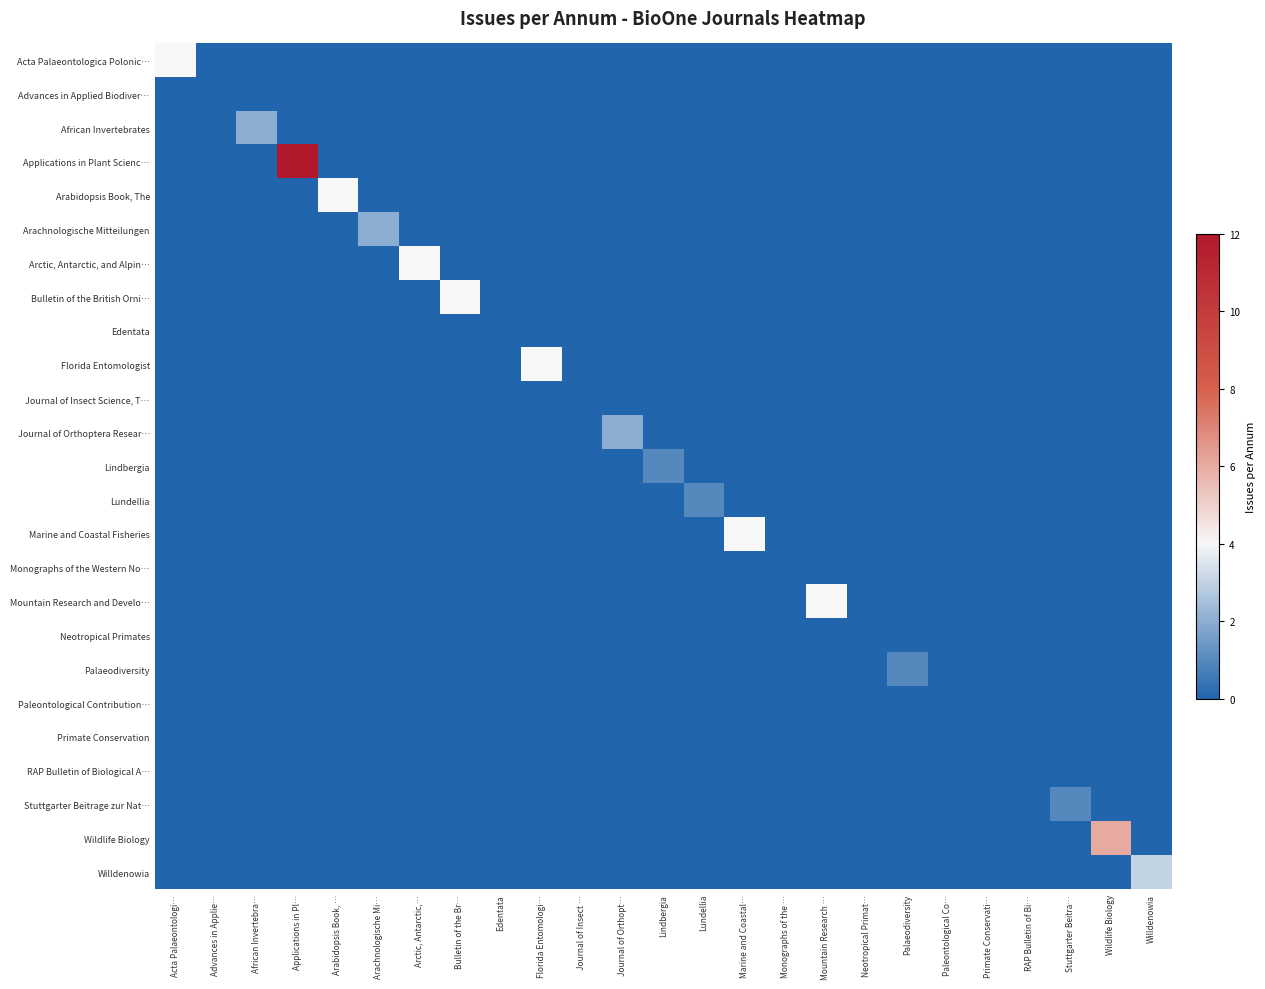

Reading left to right, what are all the values shown in this chart?

Acta Palaeontologica Polonic…: Acta Palaeontologi…=4	Advances in Applie…=0	African Invertebra…=0	Applications in Pl…=0	Arabidopsis Book, …=0	Arachnologische Mi…=0	Arctic, Antarctic,…=0	Bulletin of the Br…=0	Edentata=0	Florida Entomologi…=0	Journal of Insect …=0	Journal of Orthopt…=0	Lindbergia=0	Lundellia=0	Marine and Coastal…=0	Monographs of the …=0	Mountain Research …=0	Neotropical Primat…=0	Palaeodiversity=0	Paleontological Co…=0	Primate Conservati…=0	RAP Bulletin of Bi…=0	Stuttgarter Beitra…=0	Wildlife Biology=0	Willdenowia=0
Advances in Applied Biodiver…: Acta Palaeontologi…=0	Advances in Applie…=0	African Invertebra…=0	Applications in Pl…=0	Arabidopsis Book, …=0	Arachnologische Mi…=0	Arctic, Antarctic,…=0	Bulletin of the Br…=0	Edentata=0	Florida Entomologi…=0	Journal of Insect …=0	Journal of Orthopt…=0	Lindbergia=0	Lundellia=0	Marine and Coastal…=0	Monographs of the …=0	Mountain Research …=0	Neotropical Primat…=0	Palaeodiversity=0	Paleontological Co…=0	Primate Conservati…=0	RAP Bulletin of Bi…=0	Stuttgarter Beitra…=0	Wildlife Biology=0	Willdenowia=0
African Invertebrates: Acta Palaeontologi…=0	Advances in Applie…=0	African Invertebra…=2	Applications in Pl…=0	Arabidopsis Book, …=0	Arachnologische Mi…=0	Arctic, Antarctic,…=0	Bulletin of the Br…=0	Edentata=0	Florida Entomologi…=0	Journal of Insect …=0	Journal of Orthopt…=0	Lindbergia=0	Lundellia=0	Marine and Coastal…=0	Monographs of the …=0	Mountain Research …=0	Neotropical Primat…=0	Palaeodiversity=0	Paleontological Co…=0	Primate Conservati…=0	RAP Bulletin of Bi…=0	Stuttgarter Beitra…=0	Wildlife Biology=0	Willdenowia=0
Applications in Plant Scienc…: Acta Palaeontologi…=0	Advances in Applie…=0	African Invertebra…=0	Applications in Pl…=12	Arabidopsis Book, …=0	Arachnologische Mi…=0	Arctic, Antarctic,…=0	Bulletin of the Br…=0	Edentata=0	Florida Entomologi…=0	Journal of Insect …=0	Journal of Orthopt…=0	Lindbergia=0	Lundellia=0	Marine and Coastal…=0	Monographs of the …=0	Mountain Research …=0	Neotropical Primat…=0	Palaeodiversity=0	Paleontological Co…=0	Primate Conservati…=0	RAP Bulletin of Bi…=0	Stuttgarter Beitra…=0	Wildlife Biology=0	Willdenowia=0
Arabidopsis Book, The: Acta Palaeontologi…=0	Advances in Applie…=0	African Invertebra…=0	Applications in Pl…=0	Arabidopsis Book, …=4	Arachnologische Mi…=0	Arctic, Antarctic,…=0	Bulletin of the Br…=0	Edentata=0	Florida Entomologi…=0	Journal of Insect …=0	Journal of Orthopt…=0	Lindbergia=0	Lundellia=0	Marine and Coastal…=0	Monographs of the …=0	Mountain Research …=0	Neotropical Primat…=0	Palaeodiversity=0	Paleontological Co…=0	Primate Conservati…=0	RAP Bulletin of Bi…=0	Stuttgarter Beitra…=0	Wildlife Biology=0	Willdenowia=0
Arachnologische Mitteilungen: Acta Palaeontologi…=0	Advances in Applie…=0	African Invertebra…=0	Applications in Pl…=0	Arabidopsis Book, …=0	Arachnologische Mi…=2	Arctic, Antarctic,…=0	Bulletin of the Br…=0	Edentata=0	Florida Entomologi…=0	Journal of Insect …=0	Journal of Orthopt…=0	Lindbergia=0	Lundellia=0	Marine and Coastal…=0	Monographs of the …=0	Mountain Research …=0	Neotropical Primat…=0	Palaeodiversity=0	Paleontological Co…=0	Primate Conservati…=0	RAP Bulletin of Bi…=0	Stuttgarter Beitra…=0	Wildlife Biology=0	Willdenowia=0
Arctic, Antarctic, and Alpin…: Acta Palaeontologi…=0	Advances in Applie…=0	African Invertebra…=0	Applications in Pl…=0	Arabidopsis Book, …=0	Arachnologische Mi…=0	Arctic, Antarctic,…=4	Bulletin of the Br…=0	Edentata=0	Florida Entomologi…=0	Journal of Insect …=0	Journal of Orthopt…=0	Lindbergia=0	Lundellia=0	Marine and Coastal…=0	Monographs of the …=0	Mountain Research …=0	Neotropical Primat…=0	Palaeodiversity=0	Paleontological Co…=0	Primate Conservati…=0	RAP Bulletin of Bi…=0	Stuttgarter Beitra…=0	Wildlife Biology=0	Willdenowia=0
Bulletin of the British Orni…: Acta Palaeontologi…=0	Advances in Applie…=0	African Invertebra…=0	Applications in Pl…=0	Arabidopsis Book, …=0	Arachnologische Mi…=0	Arctic, Antarctic,…=0	Bulletin of the Br…=4	Edentata=0	Florida Entomologi…=0	Journal of Insect …=0	Journal of Orthopt…=0	Lindbergia=0	Lundellia=0	Marine and Coastal…=0	Monographs of the …=0	Mountain Research …=0	Neotropical Primat…=0	Palaeodiversity=0	Paleontological Co…=0	Primate Conservati…=0	RAP Bulletin of Bi…=0	Stuttgarter Beitra…=0	Wildlife Biology=0	Willdenowia=0
Edentata: Acta Palaeontologi…=0	Advances in Applie…=0	African Invertebra…=0	Applications in Pl…=0	Arabidopsis Book, …=0	Arachnologische Mi…=0	Arctic, Antarctic,…=0	Bulletin of the Br…=0	Edentata=0	Florida Entomologi…=0	Journal of Insect …=0	Journal of Orthopt…=0	Lindbergia=0	Lundellia=0	Marine and Coastal…=0	Monographs of the …=0	Mountain Research …=0	Neotropical Primat…=0	Palaeodiversity=0	Paleontological Co…=0	Primate Conservati…=0	RAP Bulletin of Bi…=0	Stuttgarter Beitra…=0	Wildlife Biology=0	Willdenowia=0
Florida Entomologist: Acta Palaeontologi…=0	Advances in Applie…=0	African Invertebra…=0	Applications in Pl…=0	Arabidopsis Book, …=0	Arachnologische Mi…=0	Arctic, Antarctic,…=0	Bulletin of the Br…=0	Edentata=0	Florida Entomologi…=4	Journal of Insect …=0	Journal of Orthopt…=0	Lindbergia=0	Lundellia=0	Marine and Coastal…=0	Monographs of the …=0	Mountain Research …=0	Neotropical Primat…=0	Palaeodiversity=0	Paleontological Co…=0	Primate Conservati…=0	RAP Bulletin of Bi…=0	Stuttgarter Beitra…=0	Wildlife Biology=0	Willdenowia=0
Journal of Insect Science, T…: Acta Palaeontologi…=0	Advances in Applie…=0	African Invertebra…=0	Applications in Pl…=0	Arabidopsis Book, …=0	Arachnologische Mi…=0	Arctic, Antarctic,…=0	Bulletin of the Br…=0	Edentata=0	Florida Entomologi…=0	Journal of Insect …=0	Journal of Orthopt…=0	Lindbergia=0	Lundellia=0	Marine and Coastal…=0	Monographs of the …=0	Mountain Research …=0	Neotropical Primat…=0	Palaeodiversity=0	Paleontological Co…=0	Primate Conservati…=0	RAP Bulletin of Bi…=0	Stuttgarter Beitra…=0	Wildlife Biology=0	Willdenowia=0
Journal of Orthoptera Resear…: Acta Palaeontologi…=0	Advances in Applie…=0	African Invertebra…=0	Applications in Pl…=0	Arabidopsis Book, …=0	Arachnologische Mi…=0	Arctic, Antarctic,…=0	Bulletin of the Br…=0	Edentata=0	Florida Entomologi…=0	Journal of Insect …=0	Journal of Orthopt…=2	Lindbergia=0	Lundellia=0	Marine and Coastal…=0	Monographs of the …=0	Mountain Research …=0	Neotropical Primat…=0	Palaeodiversity=0	Paleontological Co…=0	Primate Conservati…=0	RAP Bulletin of Bi…=0	Stuttgarter Beitra…=0	Wildlife Biology=0	Willdenowia=0
Lindbergia: Acta Palaeontologi…=0	Advances in Applie…=0	African Invertebra…=0	Applications in Pl…=0	Arabidopsis Book, …=0	Arachnologische Mi…=0	Arctic, Antarctic,…=0	Bulletin of the Br…=0	Edentata=0	Florida Entomologi…=0	Journal of Insect …=0	Journal of Orthopt…=0	Lindbergia=1	Lundellia=0	Marine and Coastal…=0	Monographs of the …=0	Mountain Research …=0	Neotropical Primat…=0	Palaeodiversity=0	Paleontological Co…=0	Primate Conservati…=0	RAP Bulletin of Bi…=0	Stuttgarter Beitra…=0	Wildlife Biology=0	Willdenowia=0
Lundellia: Acta Palaeontologi…=0	Advances in Applie…=0	African Invertebra…=0	Applications in Pl…=0	Arabidopsis Book, …=0	Arachnologische Mi…=0	Arctic, Antarctic,…=0	Bulletin of the Br…=0	Edentata=0	Florida Entomologi…=0	Journal of Insect …=0	Journal of Orthopt…=0	Lindbergia=0	Lundellia=1	Marine and Coastal…=0	Monographs of the …=0	Mountain Research …=0	Neotropical Primat…=0	Palaeodiversity=0	Paleontological Co…=0	Primate Conservati…=0	RAP Bulletin of Bi…=0	Stuttgarter Beitra…=0	Wildlife Biology=0	Willdenowia=0
Marine and Coastal Fisheries: Acta Palaeontologi…=0	Advances in Applie…=0	African Invertebra…=0	Applications in Pl…=0	Arabidopsis Book, …=0	Arachnologische Mi…=0	Arctic, Antarctic,…=0	Bulletin of the Br…=0	Edentata=0	Florida Entomologi…=0	Journal of Insect …=0	Journal of Orthopt…=0	Lindbergia=0	Lundellia=0	Marine and Coastal…=4	Monographs of the …=0	Mountain Research …=0	Neotropical Primat…=0	Palaeodiversity=0	Paleontological Co…=0	Primate Conservati…=0	RAP Bulletin of Bi…=0	Stuttgarter Beitra…=0	Wildlife Biology=0	Willdenowia=0
Monographs of the Western No…: Acta Palaeontologi…=0	Advances in Applie…=0	African Invertebra…=0	Applications in Pl…=0	Arabidopsis Book, …=0	Arachnologische Mi…=0	Arctic, Antarctic,…=0	Bulletin of the Br…=0	Edentata=0	Florida Entomologi…=0	Journal of Insect …=0	Journal of Orthopt…=0	Lindbergia=0	Lundellia=0	Marine and Coastal…=0	Monographs of the …=0	Mountain Research …=0	Neotropical Primat…=0	Palaeodiversity=0	Paleontological Co…=0	Primate Conservati…=0	RAP Bulletin of Bi…=0	Stuttgarter Beitra…=0	Wildlife Biology=0	Willdenowia=0
Mountain Research and Develo…: Acta Palaeontologi…=0	Advances in Applie…=0	African Invertebra…=0	Applications in Pl…=0	Arabidopsis Book, …=0	Arachnologische Mi…=0	Arctic, Antarctic,…=0	Bulletin of the Br…=0	Edentata=0	Florida Entomologi…=0	Journal of Insect …=0	Journal of Orthopt…=0	Lindbergia=0	Lundellia=0	Marine and Coastal…=0	Monographs of the …=0	Mountain Research …=4	Neotropical Primat…=0	Palaeodiversity=0	Paleontological Co…=0	Primate Conservati…=0	RAP Bulletin of Bi…=0	Stuttgarter Beitra…=0	Wildlife Biology=0	Willdenowia=0
Neotropical Primates: Acta Palaeontologi…=0	Advances in Applie…=0	African Invertebra…=0	Applications in Pl…=0	Arabidopsis Book, …=0	Arachnologische Mi…=0	Arctic, Antarctic,…=0	Bulletin of the Br…=0	Edentata=0	Florida Entomologi…=0	Journal of Insect …=0	Journal of Orthopt…=0	Lindbergia=0	Lundellia=0	Marine and Coastal…=0	Monographs of the …=0	Mountain Research …=0	Neotropical Primat…=0	Palaeodiversity=0	Paleontological Co…=0	Primate Conservati…=0	RAP Bulletin of Bi…=0	Stuttgarter Beitra…=0	Wildlife Biology=0	Willdenowia=0
Palaeodiversity: Acta Palaeontologi…=0	Advances in Applie…=0	African Invertebra…=0	Applications in Pl…=0	Arabidopsis Book, …=0	Arachnologische Mi…=0	Arctic, Antarctic,…=0	Bulletin of the Br…=0	Edentata=0	Florida Entomologi…=0	Journal of Insect …=0	Journal of Orthopt…=0	Lindbergia=0	Lundellia=0	Marine and Coastal…=0	Monographs of the …=0	Mountain Research …=0	Neotropical Primat…=0	Palaeodiversity=1	Paleontological Co…=0	Primate Conservati…=0	RAP Bulletin of Bi…=0	Stuttgarter Beitra…=0	Wildlife Biology=0	Willdenowia=0
Paleontological Contribution…: Acta Palaeontologi…=0	Advances in Applie…=0	African Invertebra…=0	Applications in Pl…=0	Arabidopsis Book, …=0	Arachnologische Mi…=0	Arctic, Antarctic,…=0	Bulletin of the Br…=0	Edentata=0	Florida Entomologi…=0	Journal of Insect …=0	Journal of Orthopt…=0	Lindbergia=0	Lundellia=0	Marine and Coastal…=0	Monographs of the …=0	Mountain Research …=0	Neotropical Primat…=0	Palaeodiversity=0	Paleontological Co…=0	Primate Conservati…=0	RAP Bulletin of Bi…=0	Stuttgarter Beitra…=0	Wildlife Biology=0	Willdenowia=0
Primate Conservation: Acta Palaeontologi…=0	Advances in Applie…=0	African Invertebra…=0	Applications in Pl…=0	Arabidopsis Book, …=0	Arachnologische Mi…=0	Arctic, Antarctic,…=0	Bulletin of the Br…=0	Edentata=0	Florida Entomologi…=0	Journal of Insect …=0	Journal of Orthopt…=0	Lindbergia=0	Lundellia=0	Marine and Coastal…=0	Monographs of the …=0	Mountain Research …=0	Neotropical Primat…=0	Palaeodiversity=0	Paleontological Co…=0	Primate Conservati…=0	RAP Bulletin of Bi…=0	Stuttgarter Beitra…=0	Wildlife Biology=0	Willdenowia=0
RAP Bulletin of Biological A…: Acta Palaeontologi…=0	Advances in Applie…=0	African Invertebra…=0	Applications in Pl…=0	Arabidopsis Book, …=0	Arachnologische Mi…=0	Arctic, Antarctic,…=0	Bulletin of the Br…=0	Edentata=0	Florida Entomologi…=0	Journal of Insect …=0	Journal of Orthopt…=0	Lindbergia=0	Lundellia=0	Marine and Coastal…=0	Monographs of the …=0	Mountain Research …=0	Neotropical Primat…=0	Palaeodiversity=0	Paleontological Co…=0	Primate Conservati…=0	RAP Bulletin of Bi…=0	Stuttgarter Beitra…=0	Wildlife Biology=0	Willdenowia=0
Stuttgarter Beitrage zur Nat…: Acta Palaeontologi…=0	Advances in Applie…=0	African Invertebra…=0	Applications in Pl…=0	Arabidopsis Book, …=0	Arachnologische Mi…=0	Arctic, Antarctic,…=0	Bulletin of the Br…=0	Edentata=0	Florida Entomologi…=0	Journal of Insect …=0	Journal of Orthopt…=0	Lindbergia=0	Lundellia=0	Marine and Coastal…=0	Monographs of the …=0	Mountain Research …=0	Neotropical Primat…=0	Palaeodiversity=0	Paleontological Co…=0	Primate Conservati…=0	RAP Bulletin of Bi…=0	Stuttgarter Beitra…=1	Wildlife Biology=0	Willdenowia=0
Wildlife Biology: Acta Palaeontologi…=0	Advances in Applie…=0	African Invertebra…=0	Applications in Pl…=0	Arabidopsis Book, …=0	Arachnologische Mi…=0	Arctic, Antarctic,…=0	Bulletin of the Br…=0	Edentata=0	Florida Entomologi…=0	Journal of Insect …=0	Journal of Orthopt…=0	Lindbergia=0	Lundellia=0	Marine and Coastal…=0	Monographs of the …=0	Mountain Research …=0	Neotropical Primat…=0	Palaeodiversity=0	Paleontological Co…=0	Primate Conservati…=0	RAP Bulletin of Bi…=0	Stuttgarter Beitra…=0	Wildlife Biology=6	Willdenowia=0
Willdenowia: Acta Palaeontologi…=0	Advances in Applie…=0	African Invertebra…=0	Applications in Pl…=0	Arabidopsis Book, …=0	Arachnologische Mi…=0	Arctic, Antarctic,…=0	Bulletin of the Br…=0	Edentata=0	Florida Entomologi…=0	Journal of Insect …=0	Journal of Orthopt…=0	Lindbergia=0	Lundellia=0	Marine and Coastal…=0	Monographs of the …=0	Mountain Research …=0	Neotropical Primat…=0	Palaeodiversity=0	Paleontological Co…=0	Primate Conservati…=0	RAP Bulletin of Bi…=0	Stuttgarter Beitra…=0	Wildlife Biology=0	Willdenowia=3